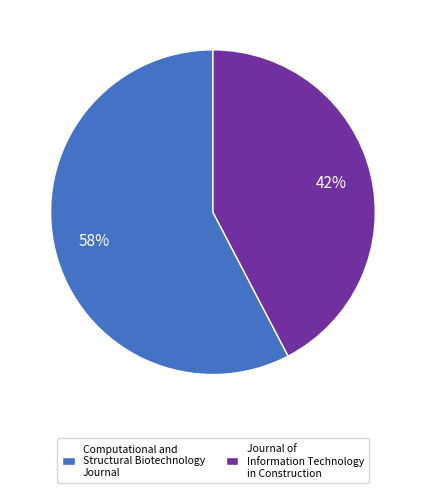

Is there any slice that represents more than half of the pie?

Yes